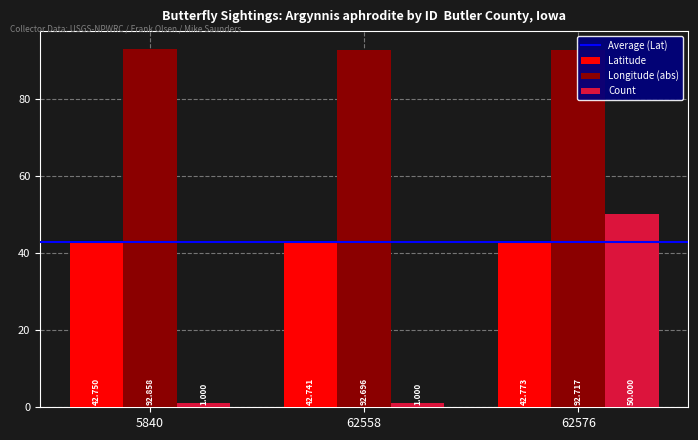

Which series has the largest range (max minus min)?

Count